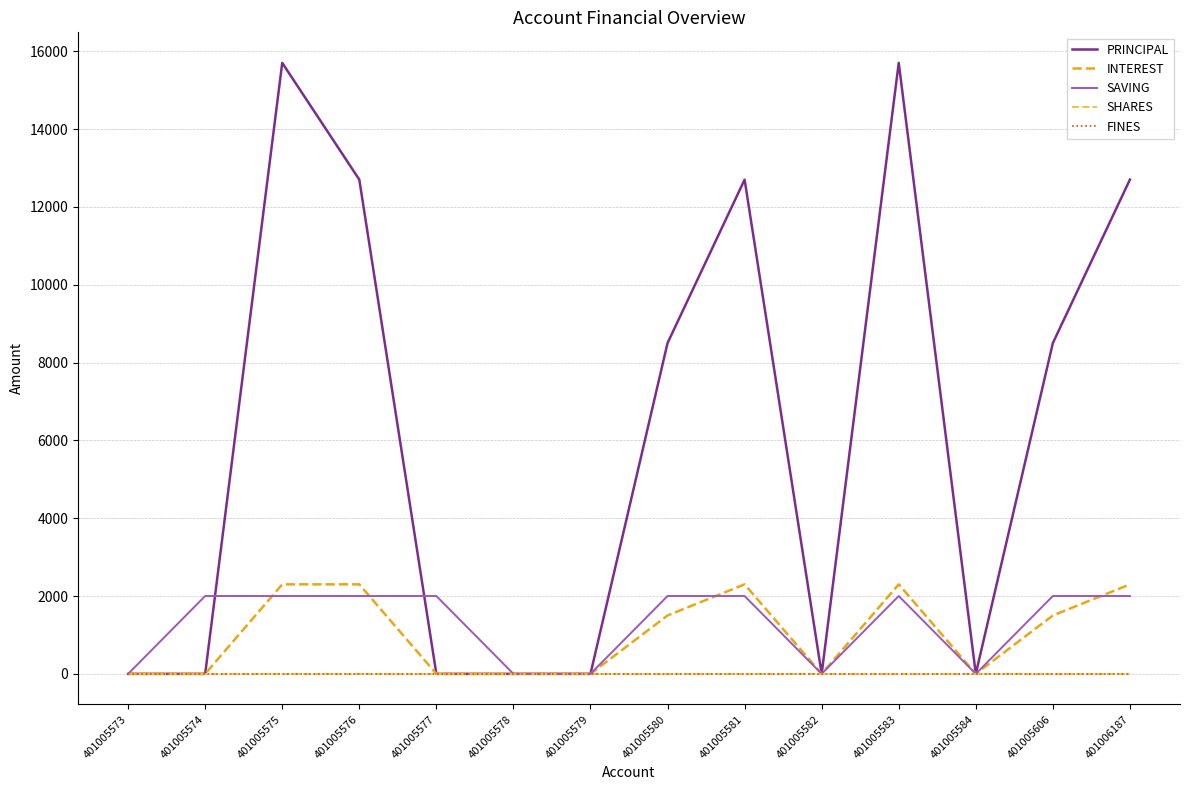

Does the chart display data point markers on the line(s)?

No